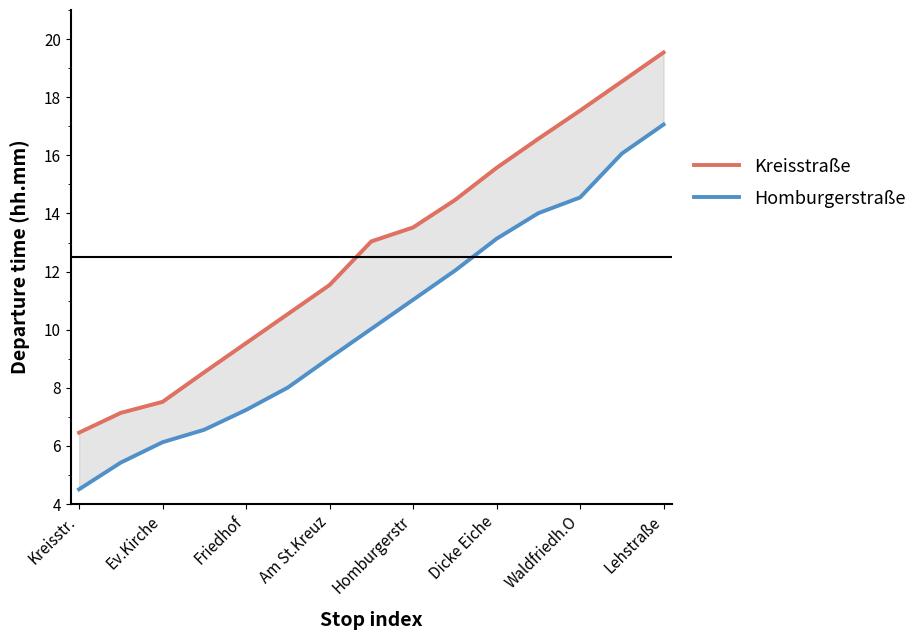

Reading right to left, extract all data points from this chart.

Kreisstraße: 19.5	18.5	17.5	16.6	15.6	14.5	13.5	13.0	11.5	10.5	9.5	8.5	7.5	7.1	6.5
Homburgerstraße: 17.1	16.1	14.6	14.0	13.1	12.0	11.0	10.0	9.0	8.0	7.2	6.6	6.1	5.4	4.5